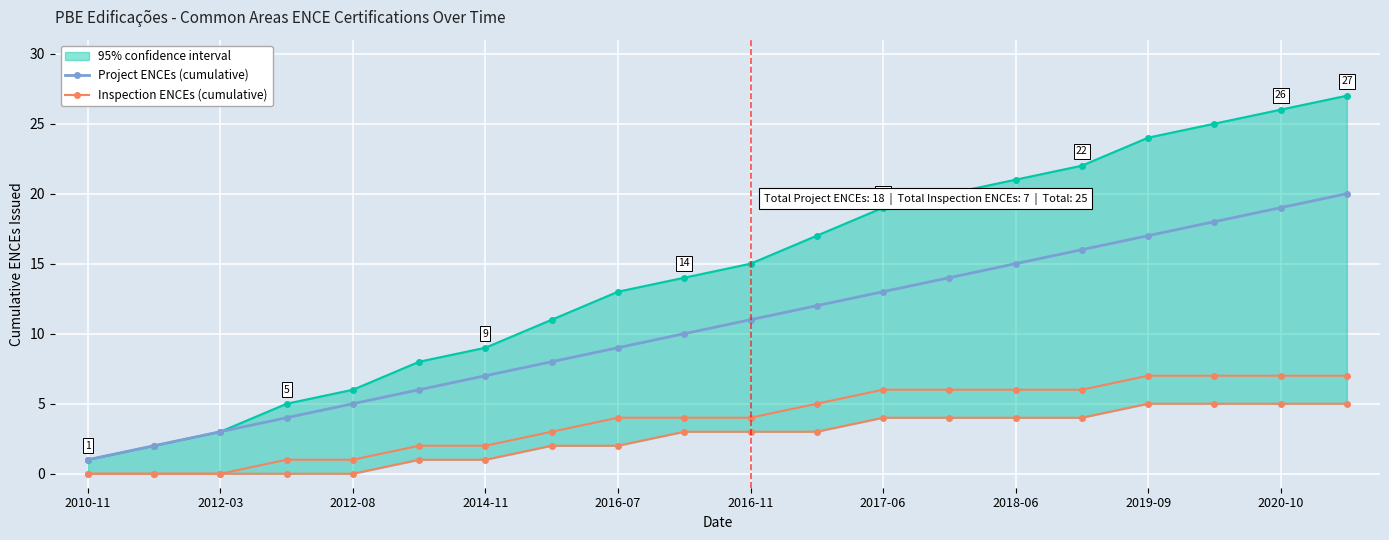

What is the difference between the maximum and minimum values in the Project ENCEs (cumulative) series?

19